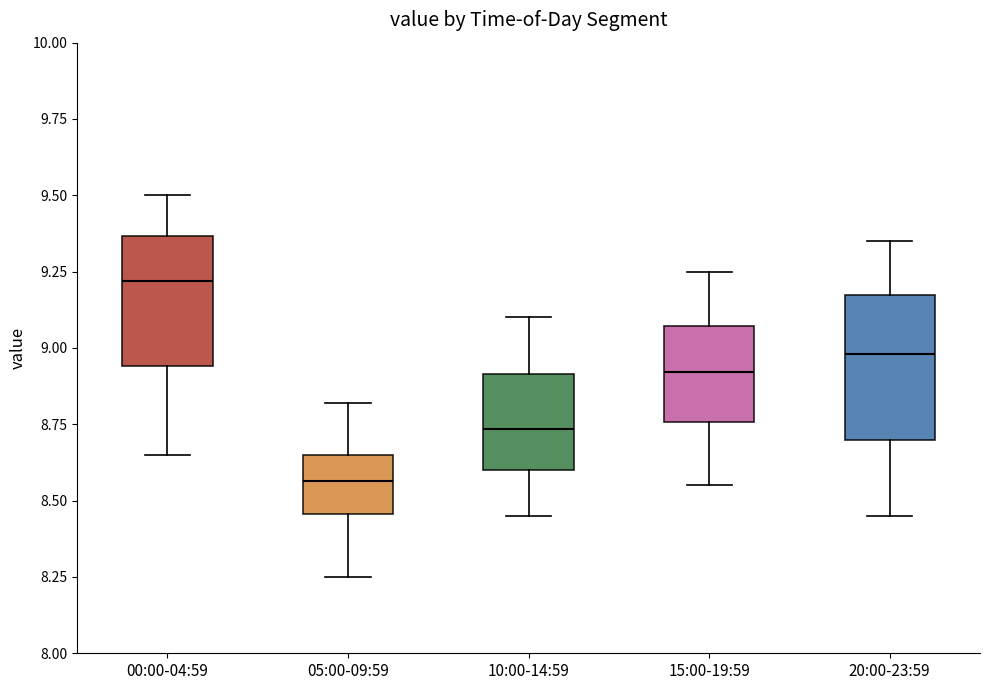

Reading left to right, read every box against the y-axis: the position of its median line, the range the box covers, and the ends of its whiskers. The values are not printed on the chart, so give them approximately, as read against the axis.

00:00-04:59: median 9.20, box 8.95 to 9.35, whiskers 8.65 to 9.50
05:00-09:59: median 8.55, box 8.45 to 8.65, whiskers 8.25 to 8.80
10:00-14:59: median 8.75, box 8.60 to 8.90, whiskers 8.45 to 9.10
15:00-19:59: median 8.90, box 8.75 to 9.05, whiskers 8.55 to 9.25
20:00-23:59: median 9.00, box 8.70 to 9.15, whiskers 8.45 to 9.35